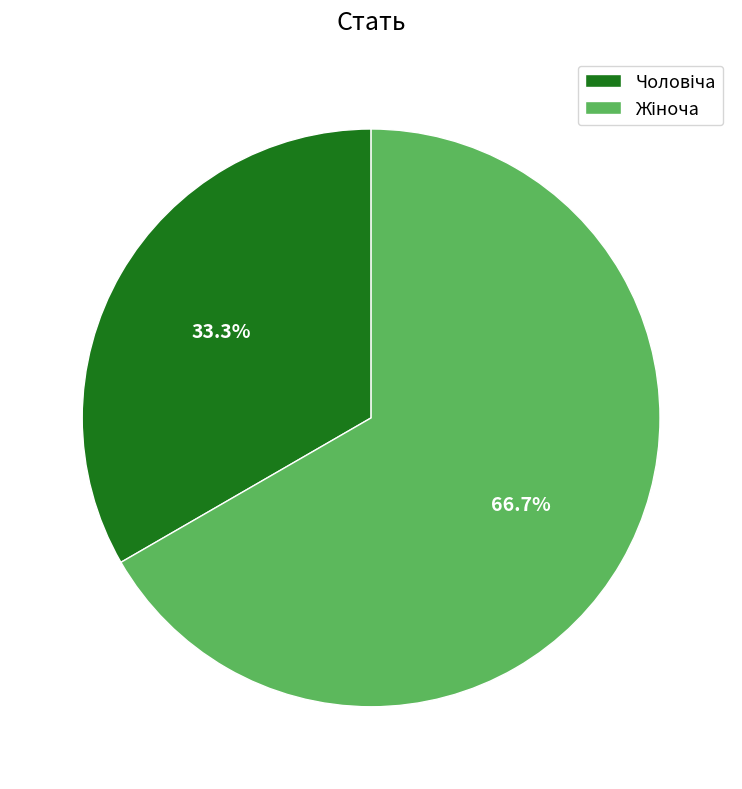

Does any single category account for the majority?

Yes